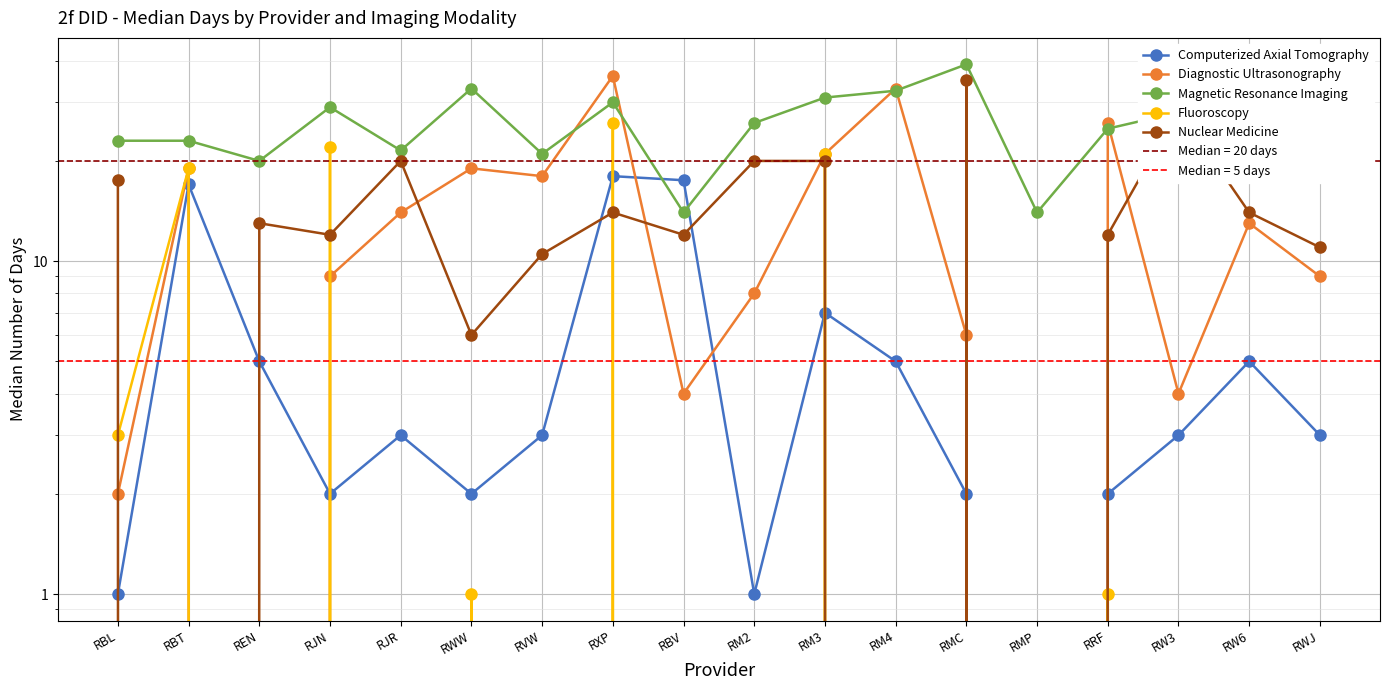

Where does the Magnetic Resonance Imaging series first go above 26?

RJN